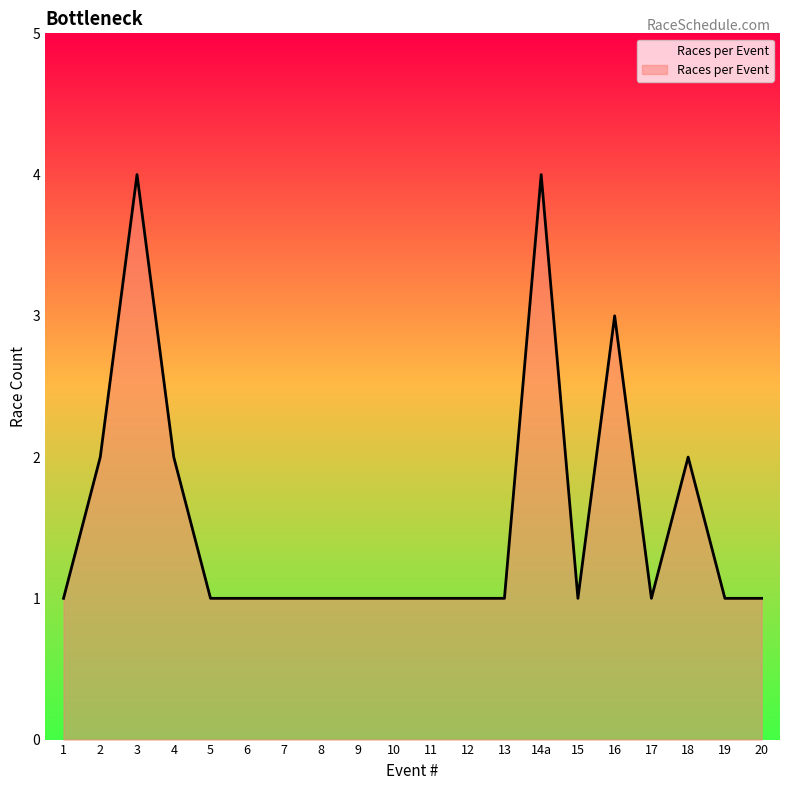

Is it true that the value at 3 is 4?

True